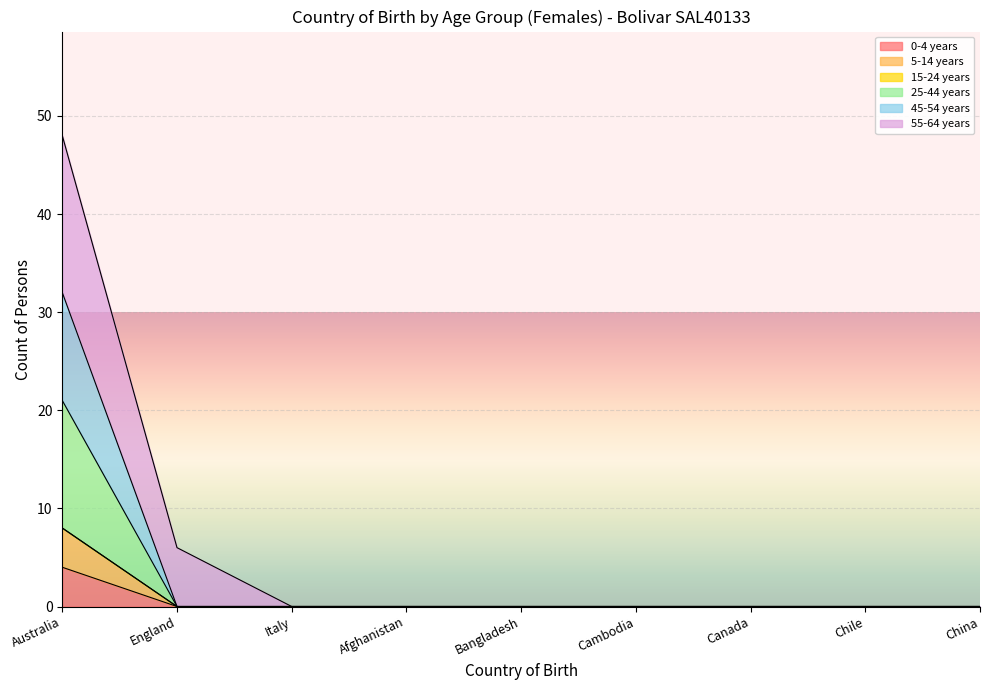

Does the chart display data point markers on the line(s)?

No